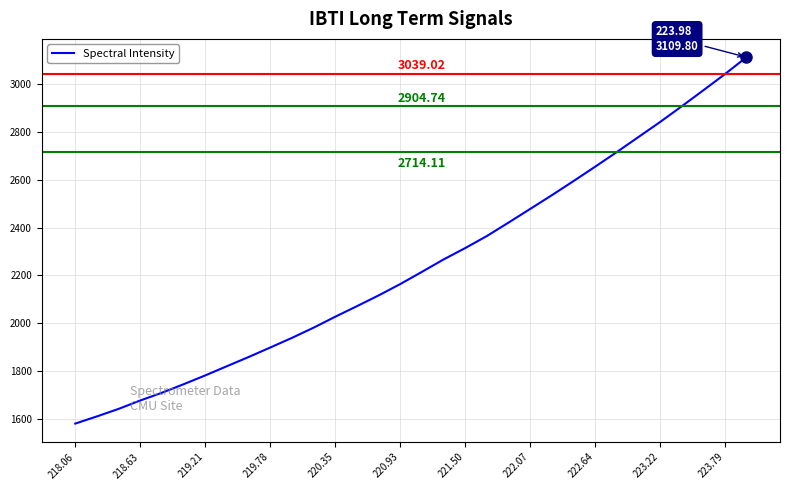

What is the difference between the maximum and minimum values?

1527.1